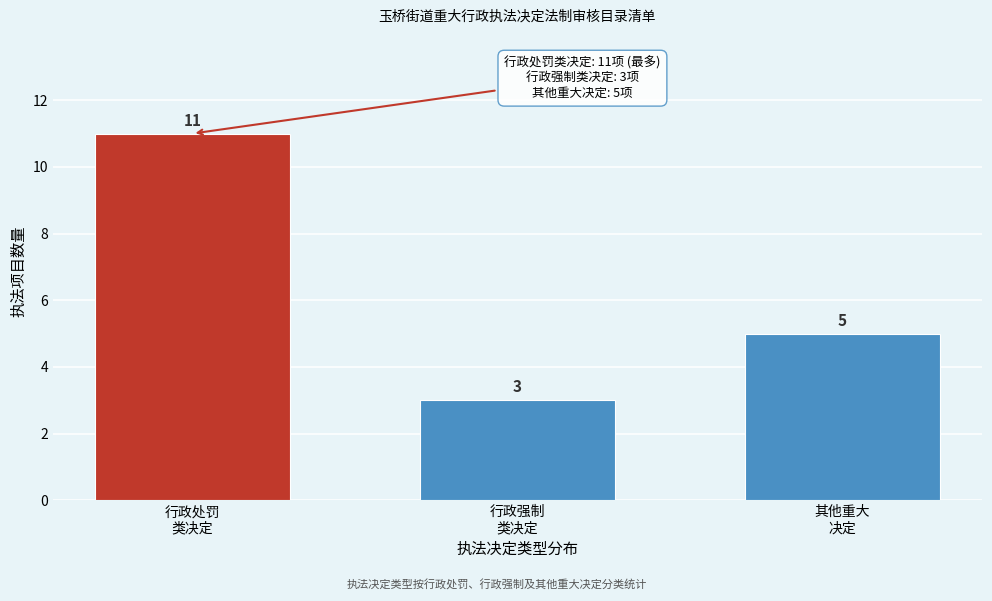

Reading left to right, what are all the values shown in this chart?

11	3	5